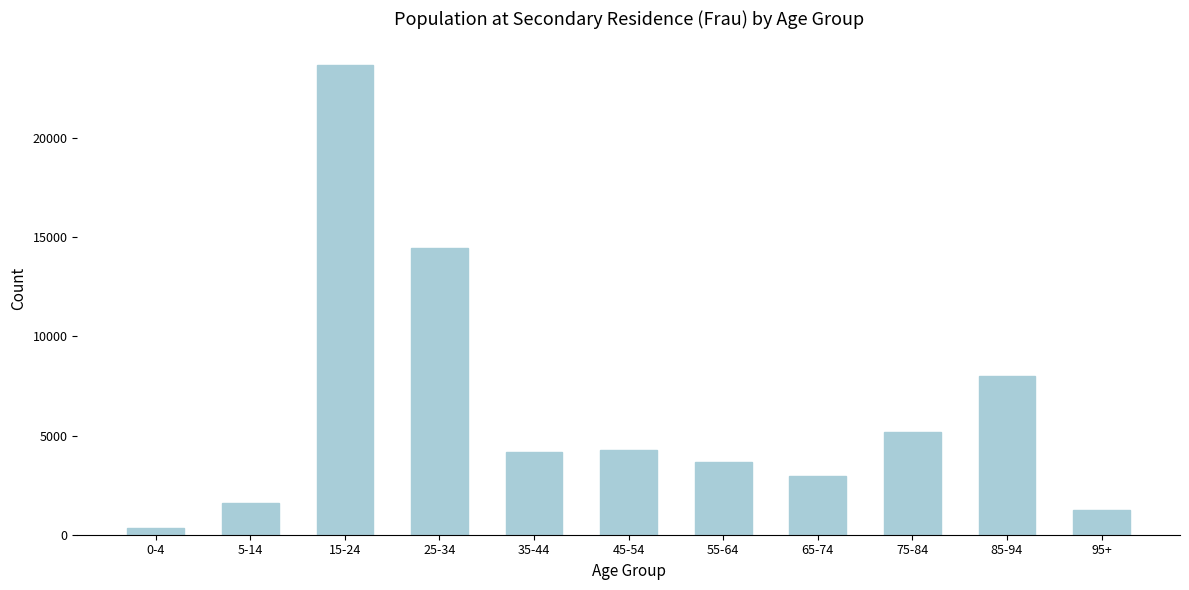

Reading left to right, what are all the values shown in this chart?

0-4=336	5-14=1611	15-24=23699	25-34=14437	35-44=4159	45-54=4274	55-64=3683	65-74=2949	75-84=5190	85-94=8023	95+=1271